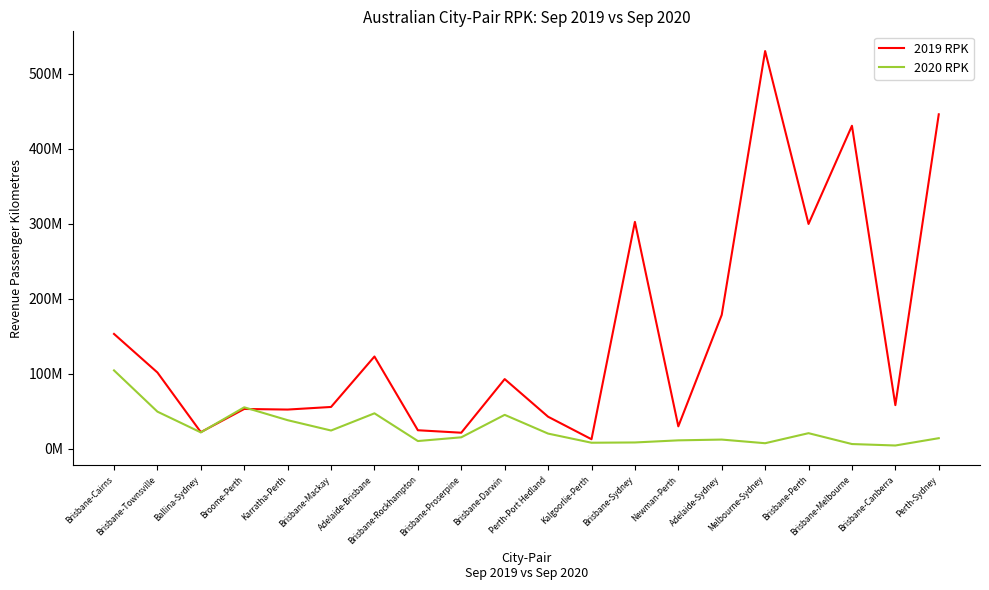

After their last crossing, which series has the higher values: 2019 RPK or 2020 RPK?

2019 RPK